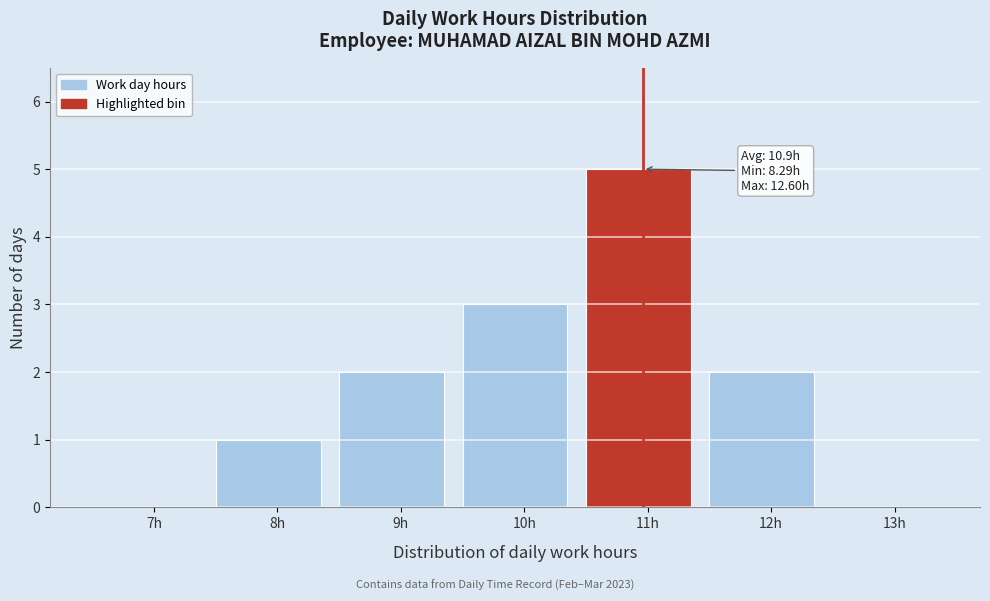

Reading left to right, extract all data points from this chart.

7h=0	8h=1	9h=2	10h=3	11h=5	12h=2	13h=0